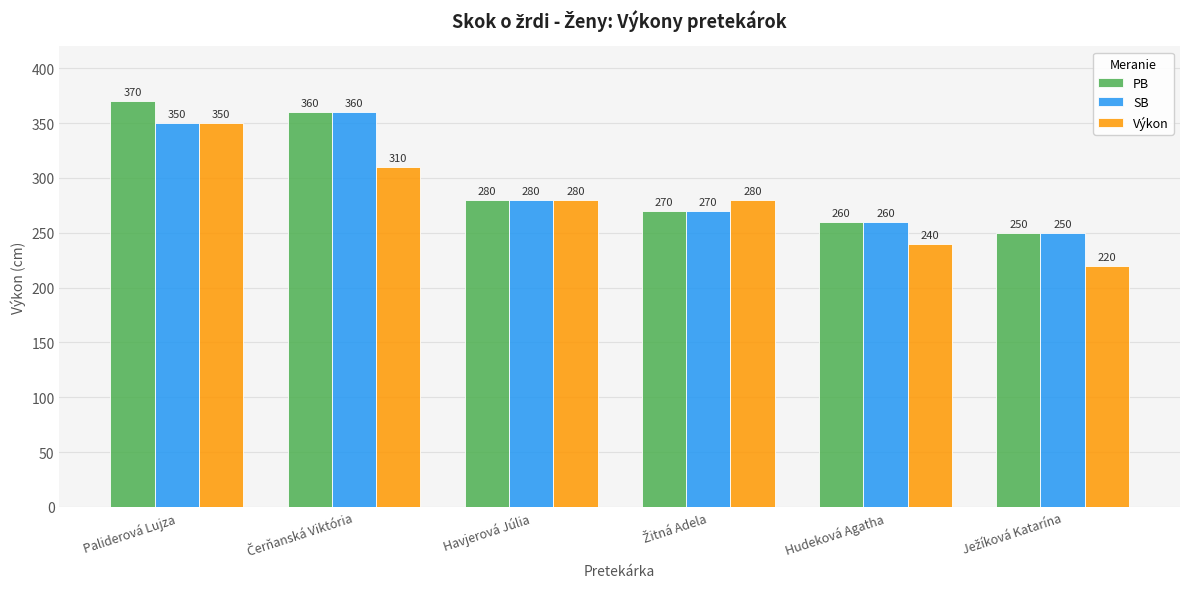

At which label does SB first exceed 280?

Paliderová Lujza